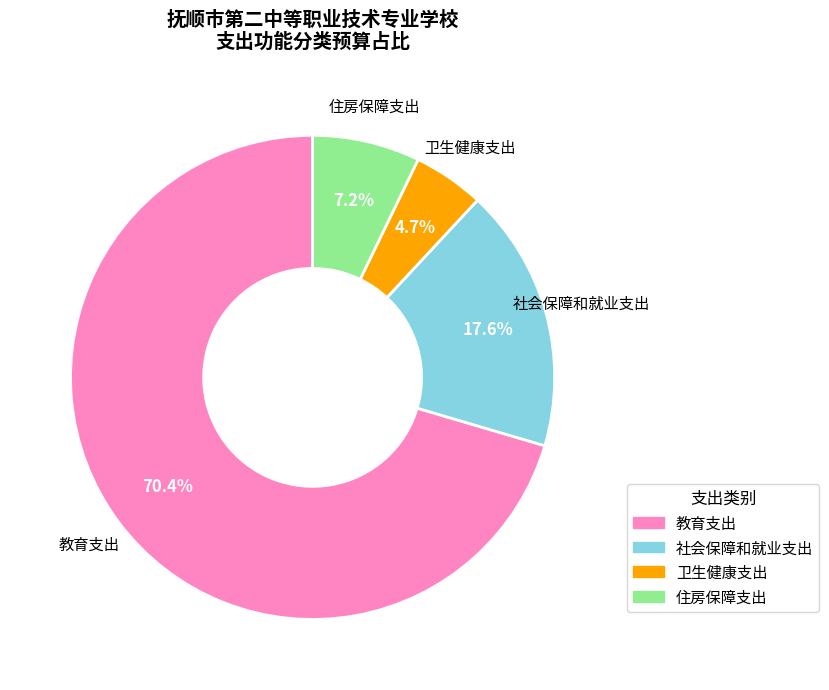

Count the number of slices in the pie.

4